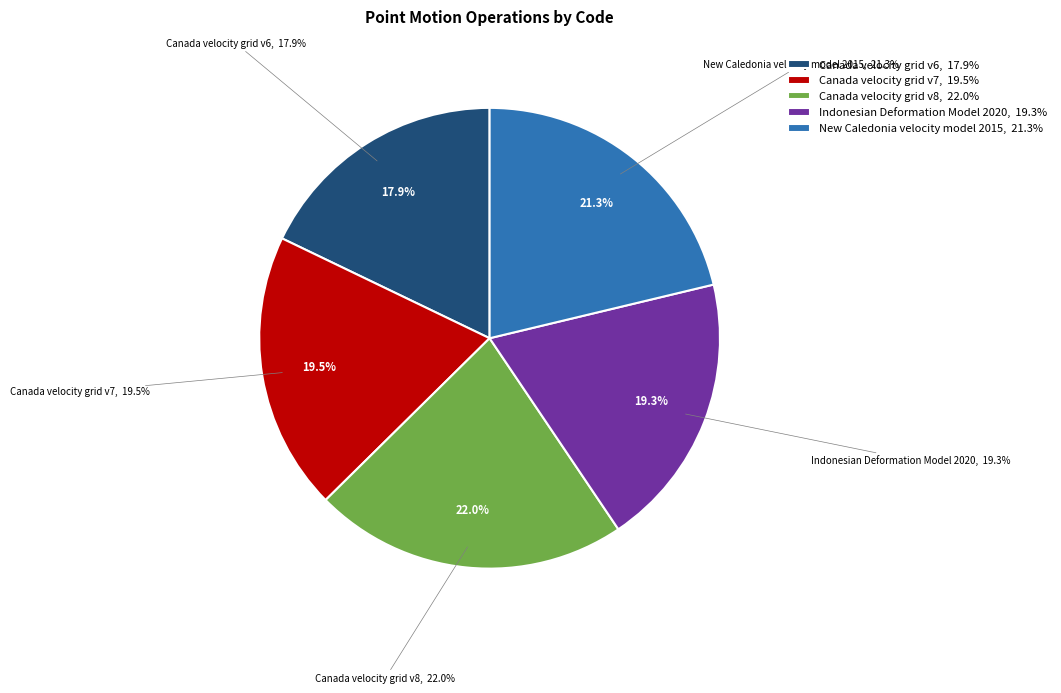

Which category has the biggest portion of the pie?

Canada velocity grid v8